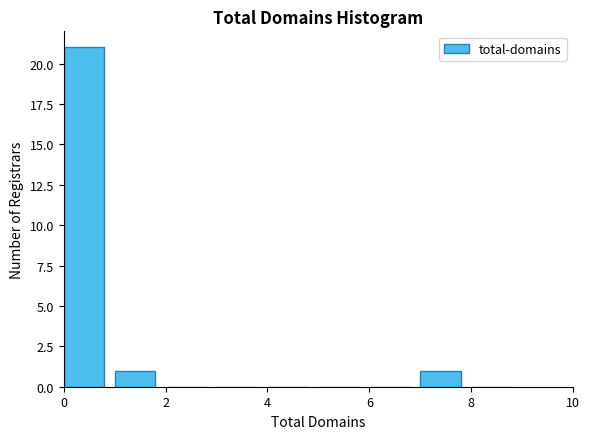

Reading left to right, list every bar in this chart as the range it spans on the x-axis followed by its height. The values are not printed on the chart, so give them approximately, as read against the axis.

0 to 1: 21
1 to 2: 1
2 to 3: 0
3 to 4: 0
4 to 5: 0
5 to 6: 0
6 to 7: 0
7 to 8: 1
8 to 9: 0